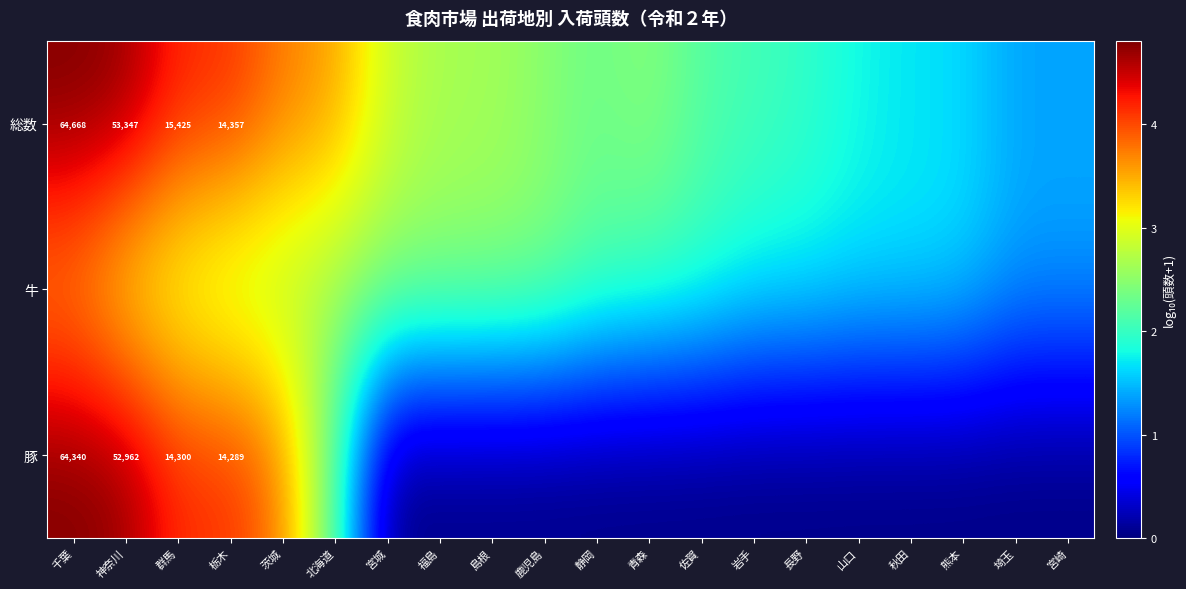

The 豚 series shows 1.9 at 埼玉. True or false?

False